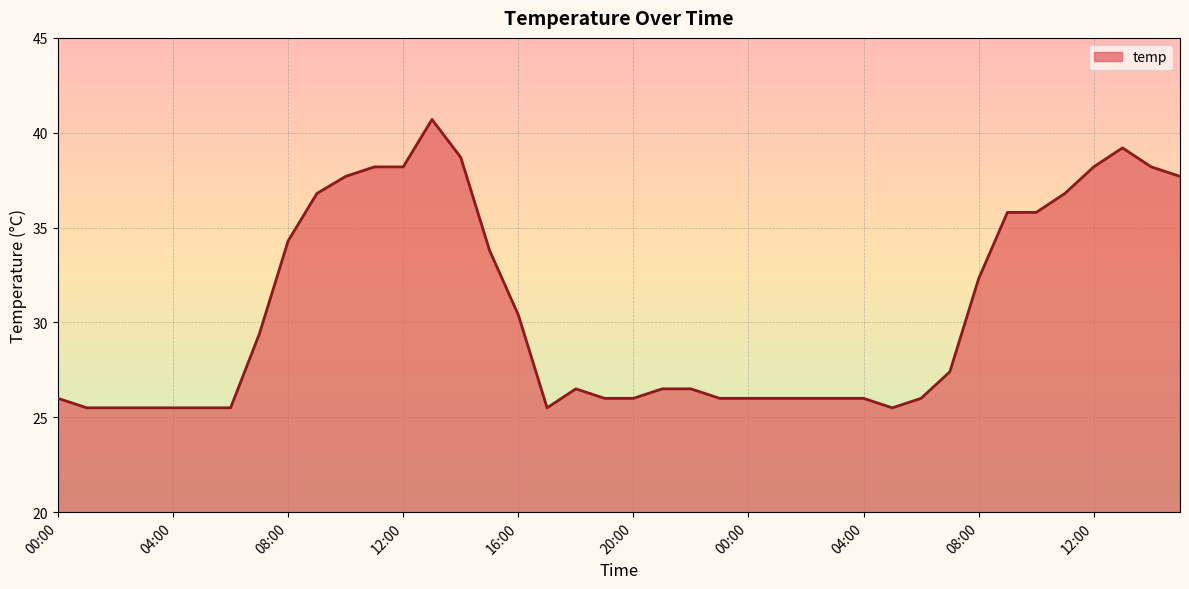

What is the greatest value displayed?

40.7